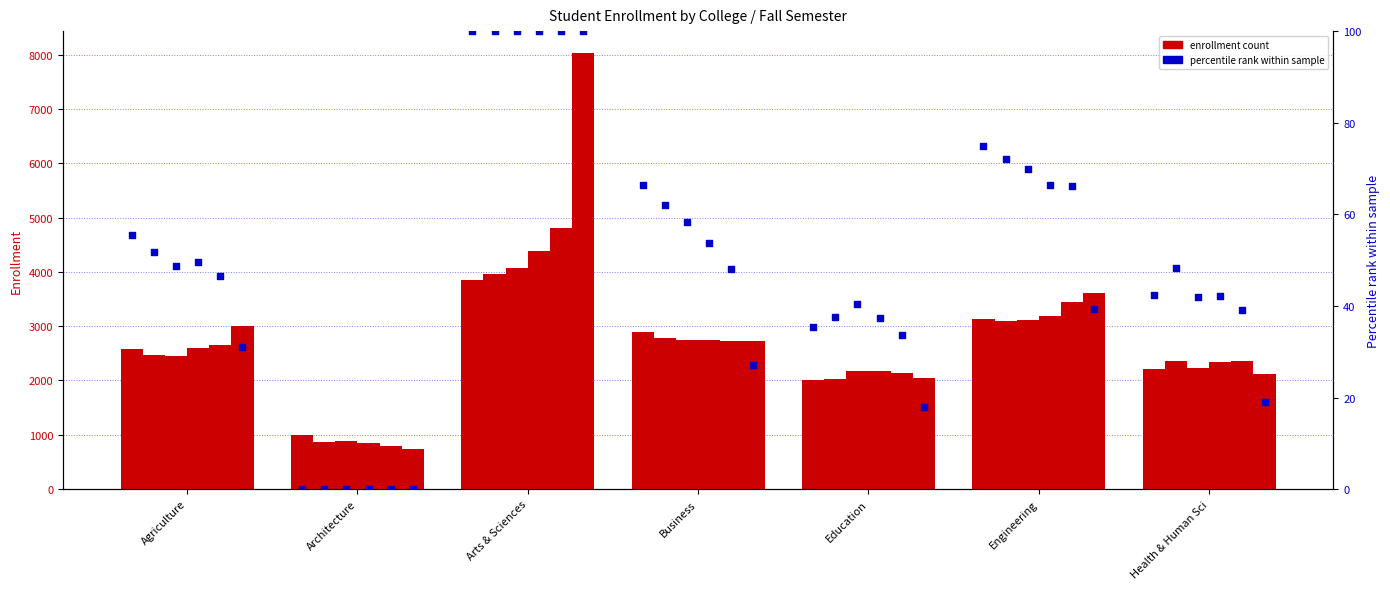

At how many categories does at least one series exceed 6804?

1